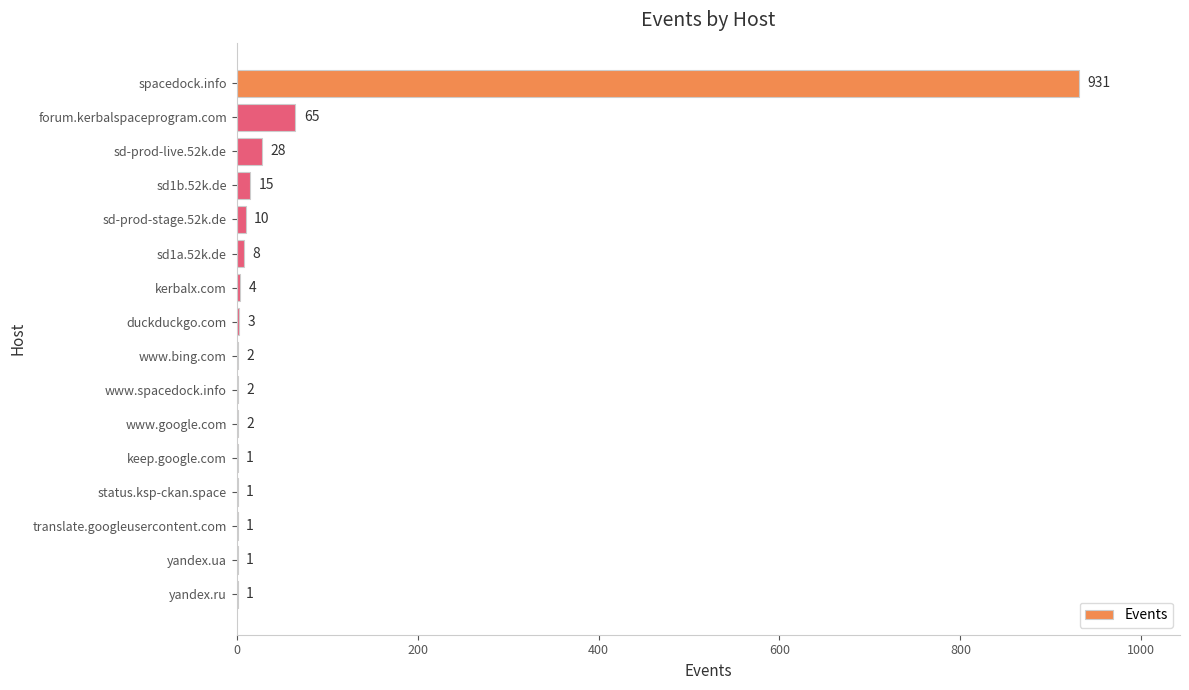

What is the ratio of the value at sd-prod-live.52k.de to the value at kerbalx.com?

7.0